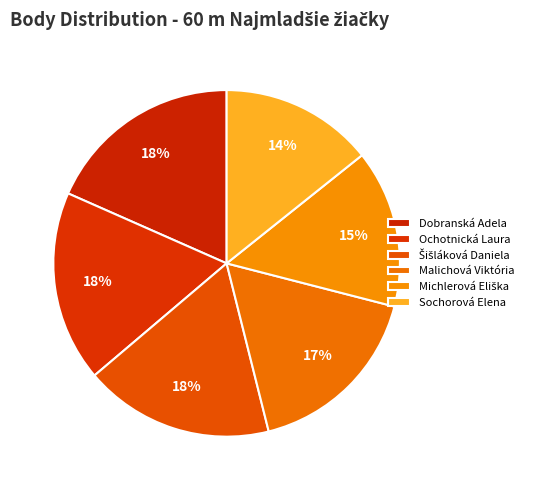

Is Malichová Viktória the majority of the pie?

No